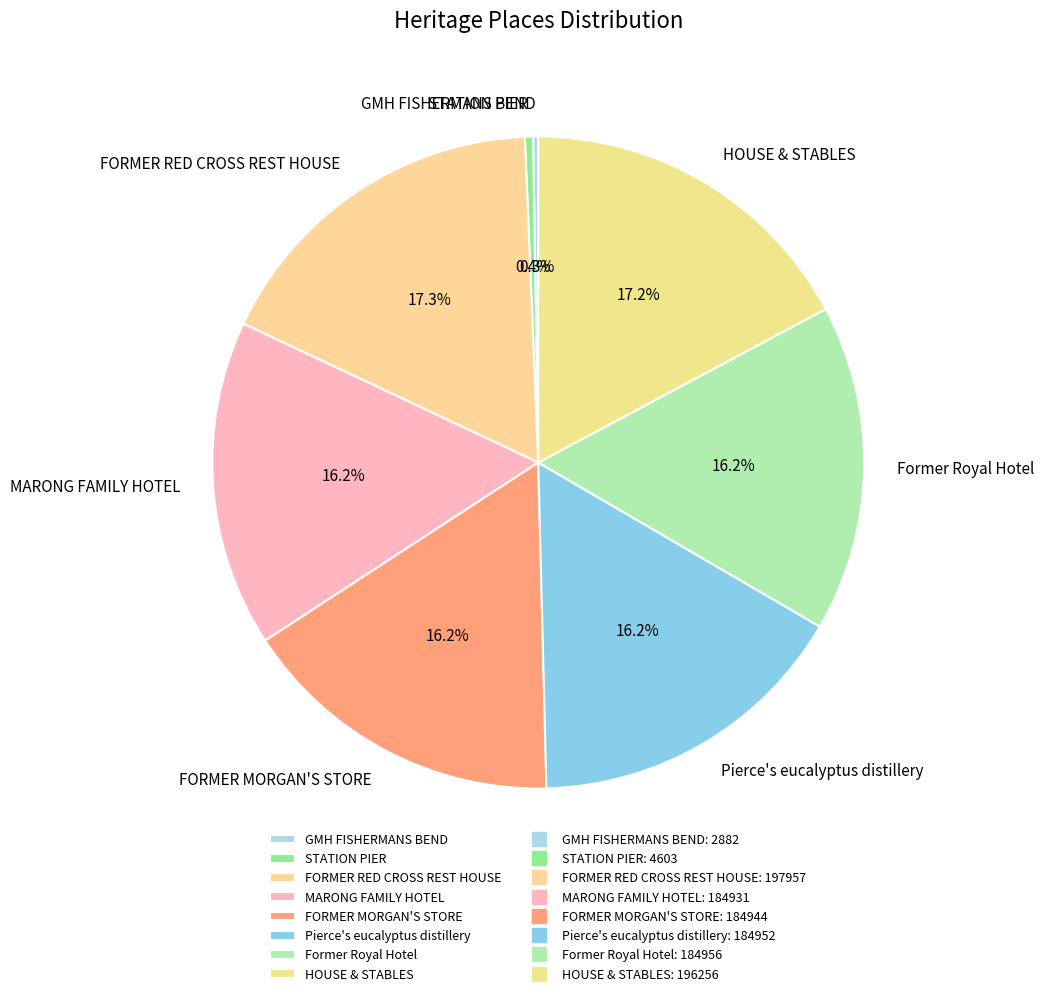

What is the total percentage of FORMER MORGAN'S STORE and FORMER RED CROSS REST HOUSE?

33.5%